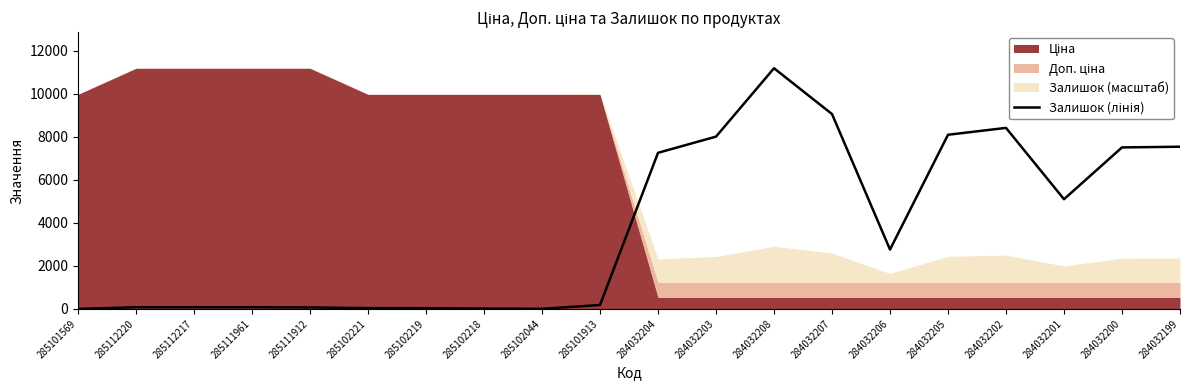

Reading left to right, extract all data points from this chart.

285101569=0.0	285112220=77.5	285112217=77.5	285111961=77.5	285111912=68.4	285102221=36.5	285102219=31.9	285102218=13.7	285102044=4.6	285101913=182.4	284032204=7256.6	284032203=8009.1	284032208=11188.2	284032207=9058.2	284032206=2759.4	284032205=8095.8	284032202=8415.1	284032201=5099.2	284032200=7507.4	284032199=7539.4